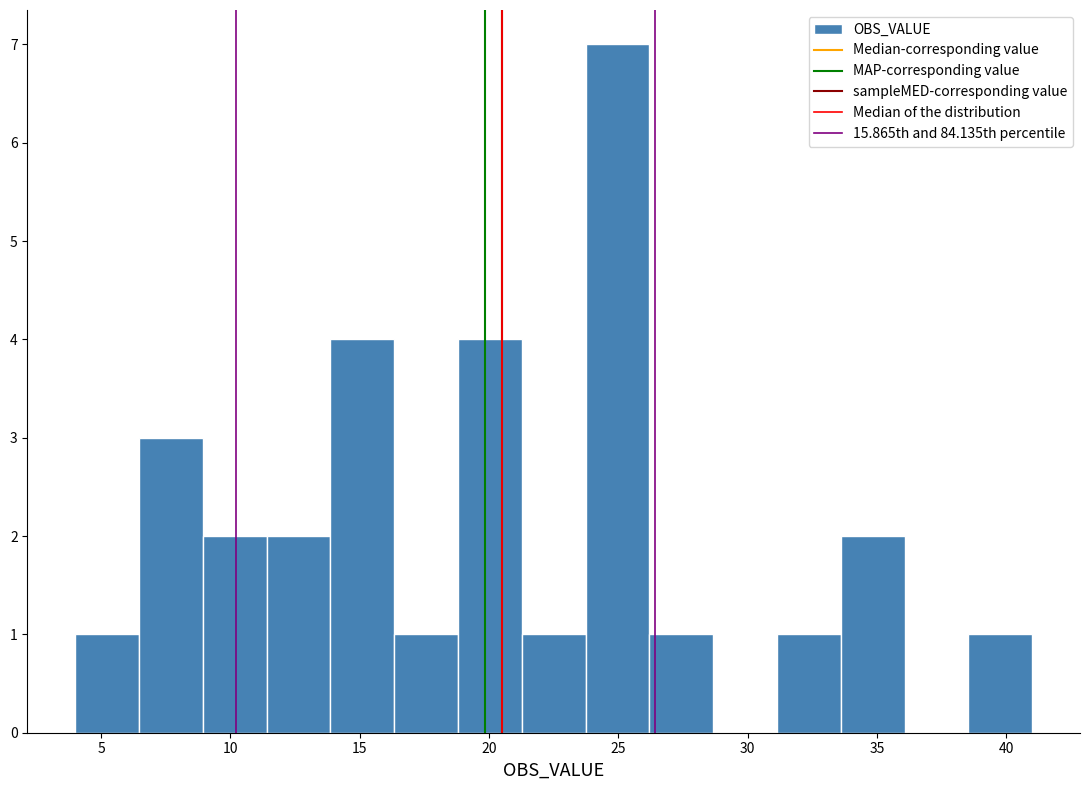

Reading left to right, transcribe this chart: for each bar, give the range it covers on the x-axis and its height. Neither the bar edges nor the heights are printed on the chart, so give them approximately, as read against the axes.

4.0 to 6.5: 1
6.5 to 9.0: 3
9.0 to 11.5: 2
11.5 to 14.0: 2
14.0 to 16.5: 4
16.5 to 19.0: 1
19.0 to 21.5: 4
21.5 to 23.5: 1
23.5 to 26.0: 7
26.0 to 28.5: 1
28.5 to 31.0: 0
31.0 to 33.5: 1
33.5 to 36.0: 2
36.0 to 38.5: 0
38.5 to 41.0: 1